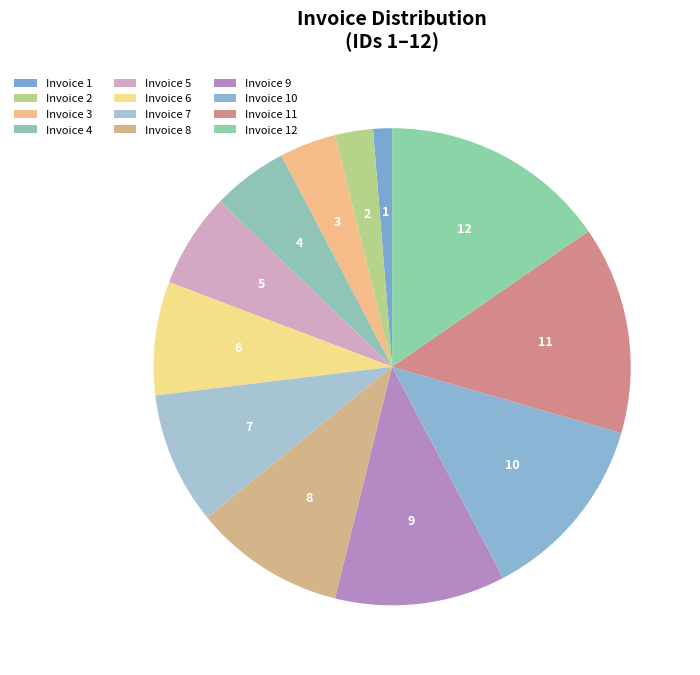

Does any single category account for the majority?

No